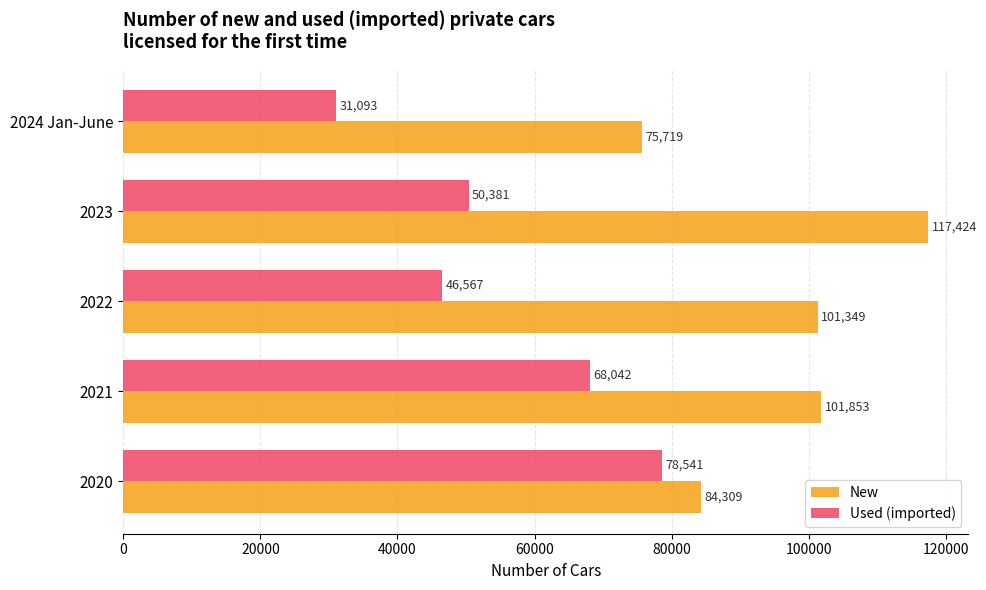

True or false: Used (imported) has a value of 46567 at 2022.

True